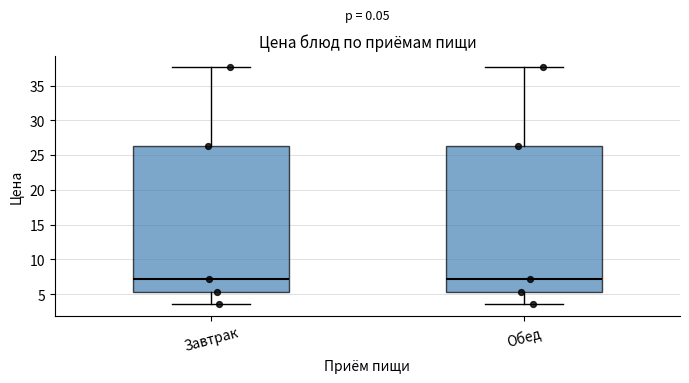

Reading left to right, read every box against the y-axis: the position of its median line, the range the box covers, and the ends of its whiskers. The values are not printed on the chart, so give them approximately, as read against the axis.

Завтрак: median 7.0, box 5.5 to 26.5, whiskers 3.5 to 37.5
Обед: median 7.0, box 5.5 to 26.5, whiskers 3.5 to 37.5